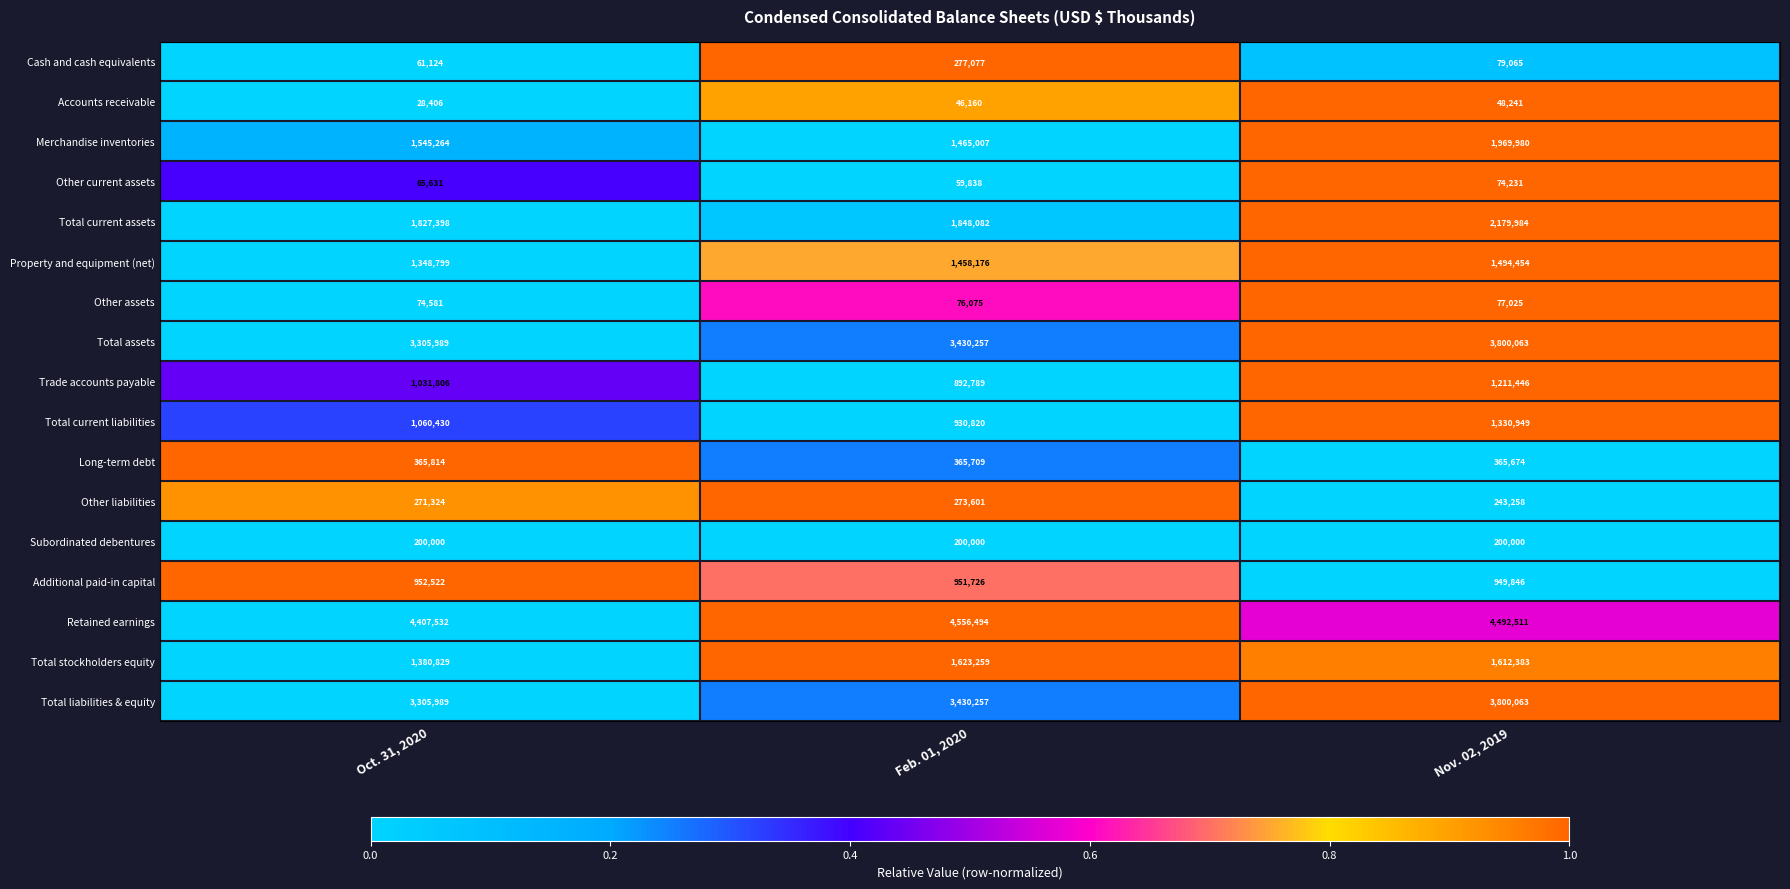

What is the sum of the Trade accounts payable values at Feb. 01, 2020 and Nov. 02, 2019?

2104235